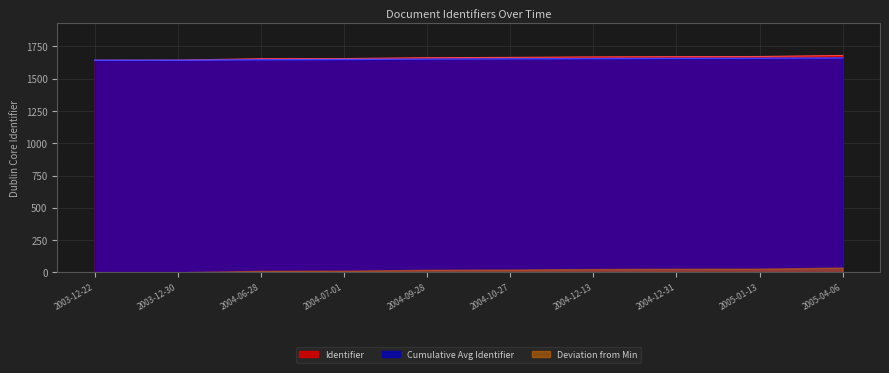

Rank the categories by value from highest to lowest.

2005-04-06, 2005-01-13, 2004-12-31, 2004-12-13, 2004-10-27, 2004-09-28, 2004-07-01, 2004-06-28, 2003-12-30, 2003-12-22